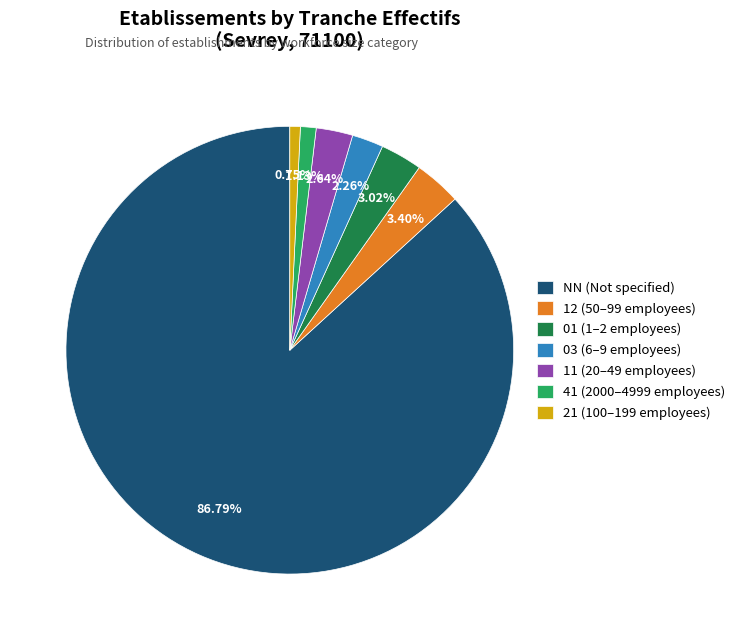

How many segments does this pie chart have?

7